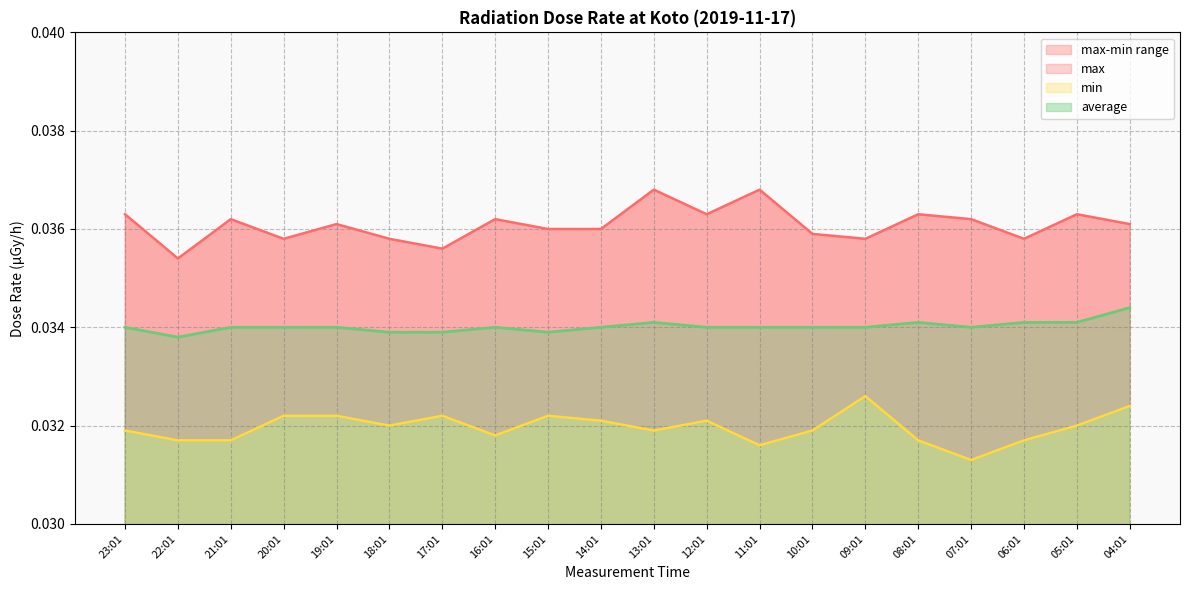

What position from the right is 21:01?

18